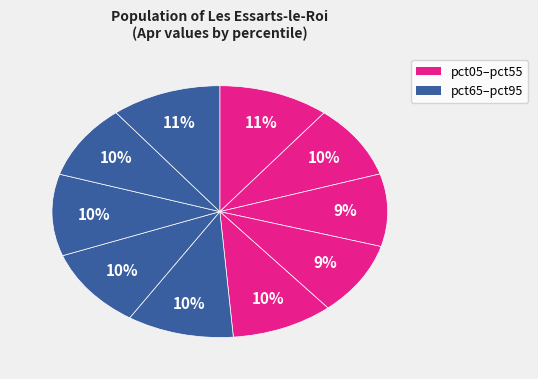

Which category has the smallest portion of the pie?

pct25